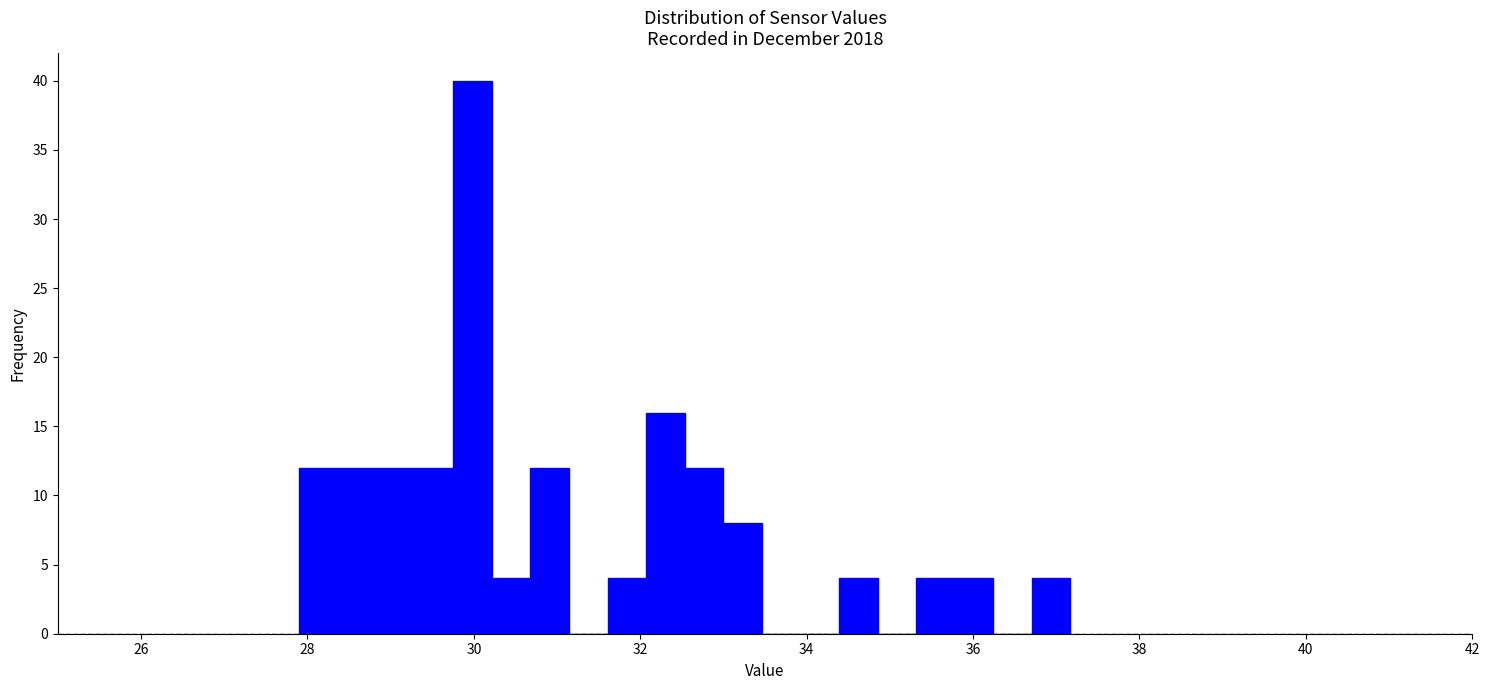

Read against the x-axis, roughly where is the centre of the tallest bar?

30.0